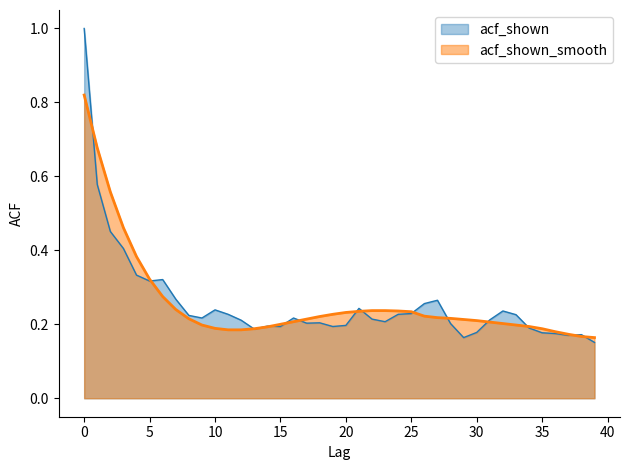

Where do acf_shown and acf_shown_smooth first cross each other?

0 and 1